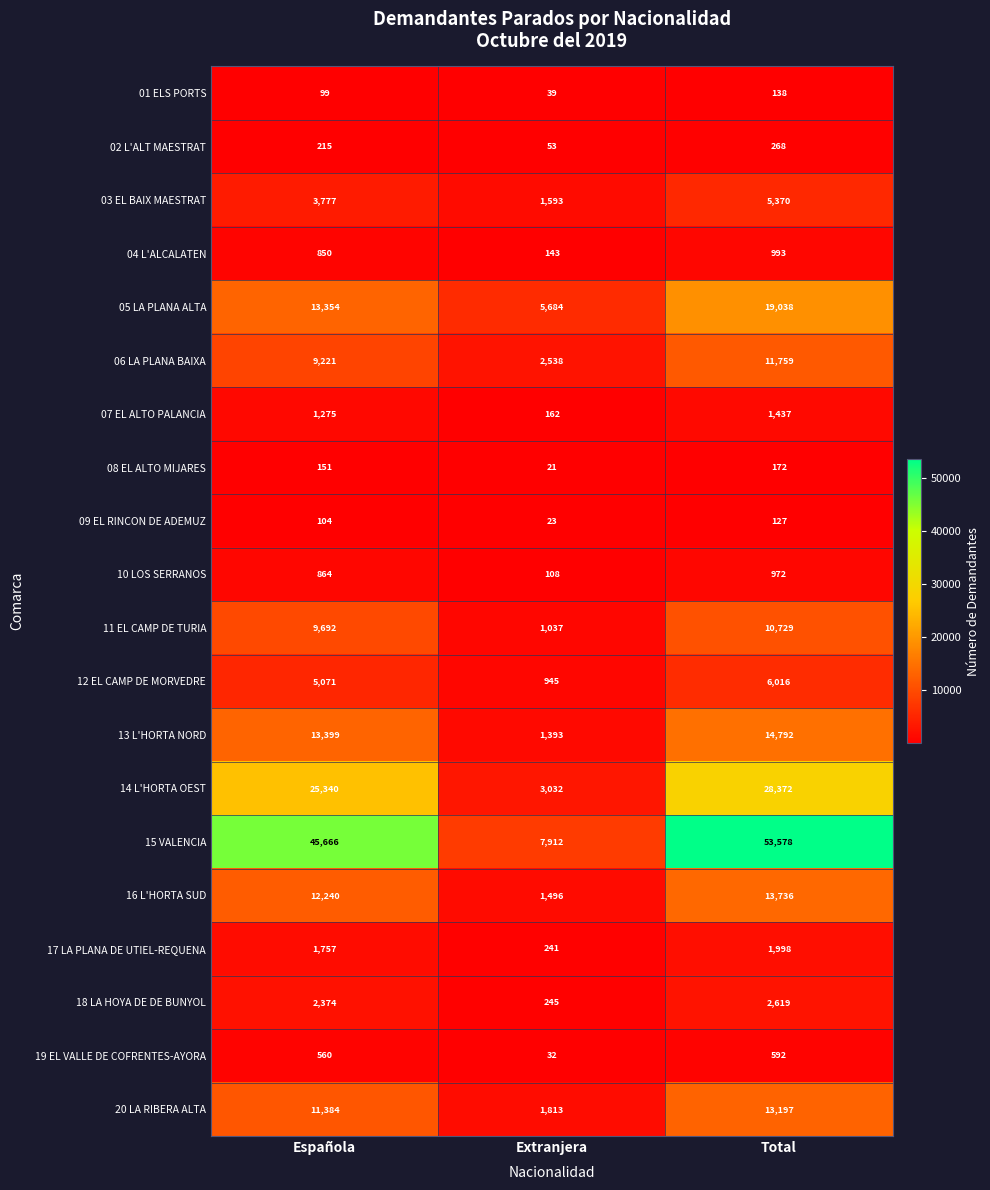

At Total, list the series in order from largest to smallest.

15 VALENCIA, 14 L'HORTA OEST, 05 LA PLANA ALTA, 13 L'HORTA NORD, 16 L'HORTA SUD, 20 LA RIBERA ALTA, 06 LA PLANA BAIXA, 11 EL CAMP DE TURIA, 12 EL CAMP DE MORVEDRE, 03 EL BAIX MAESTRAT, 18 LA HOYA DE DE BUNYOL, 17 LA PLANA DE UTIEL-REQUENA, 07 EL ALTO PALANCIA, 04 L'ALCALATEN, 10 LOS SERRANOS, 19 EL VALLE DE COFRENTES-AYORA, 02 L'ALT MAESTRAT, 08 EL ALTO MIJARES, 01 ELS PORTS, 09 EL RINCON DE ADEMUZ